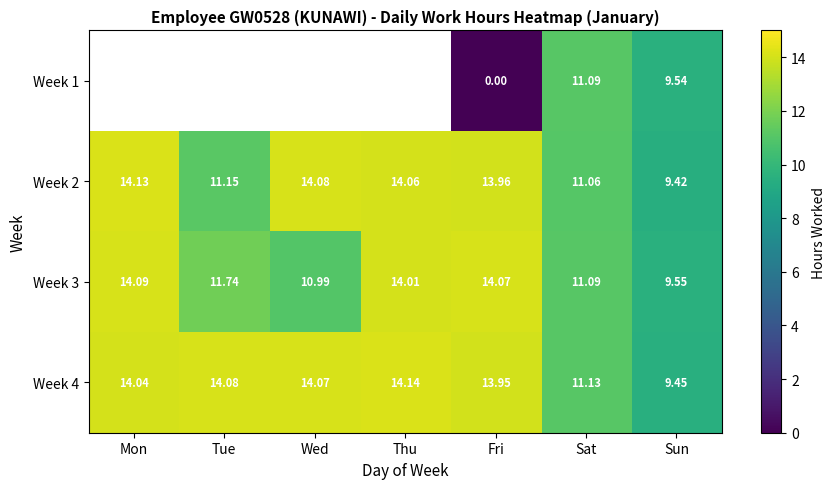

Is the value of Week 4 at Sat greater than the value of Week 2 at Mon?

No